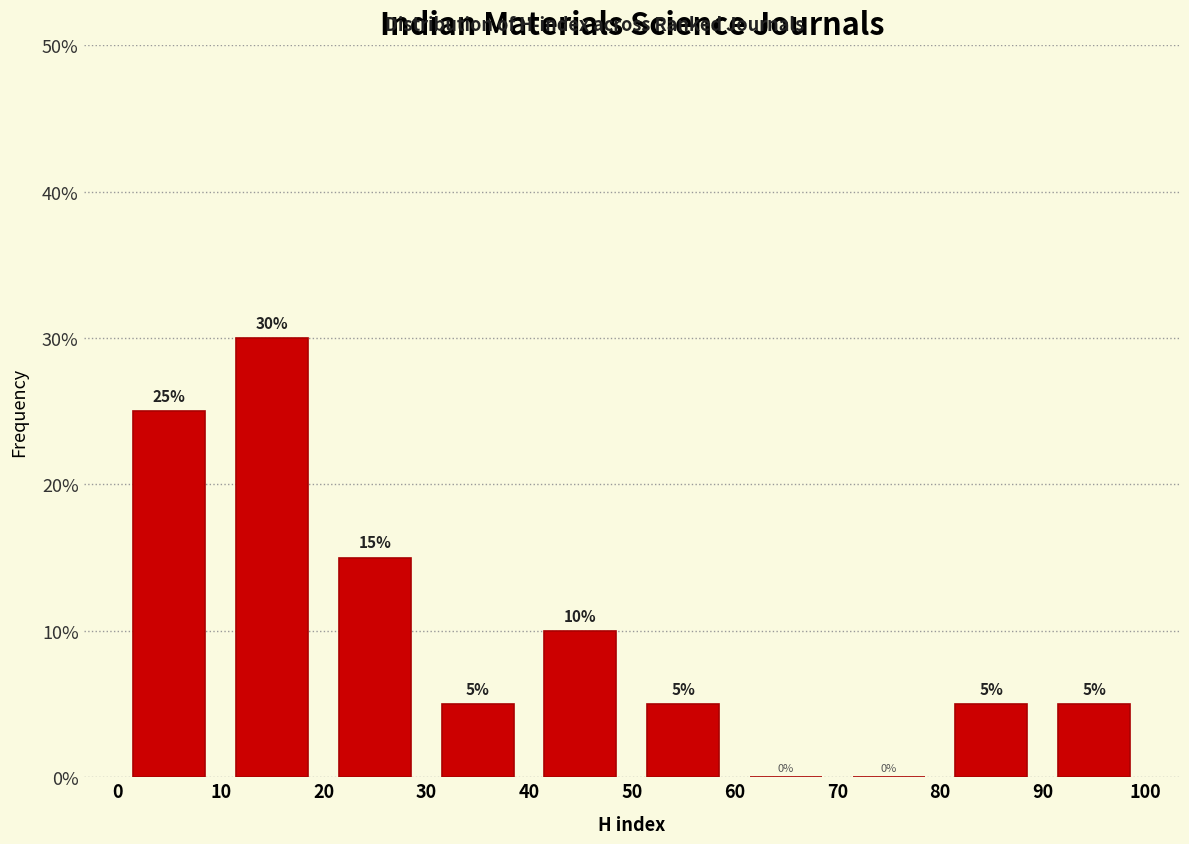

Over which range of the x-axis is the bar tallest?

10 to 20